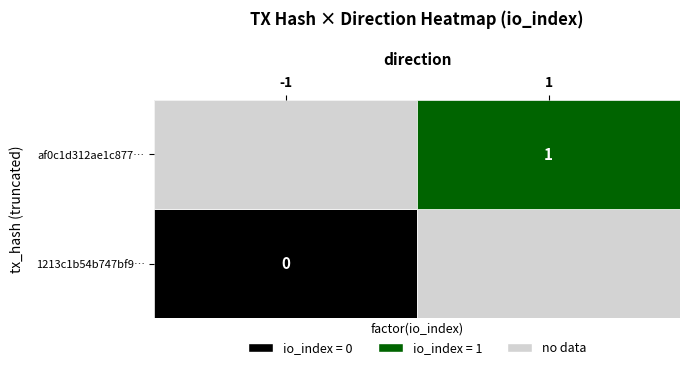

Count the number of categories in the chart.

2